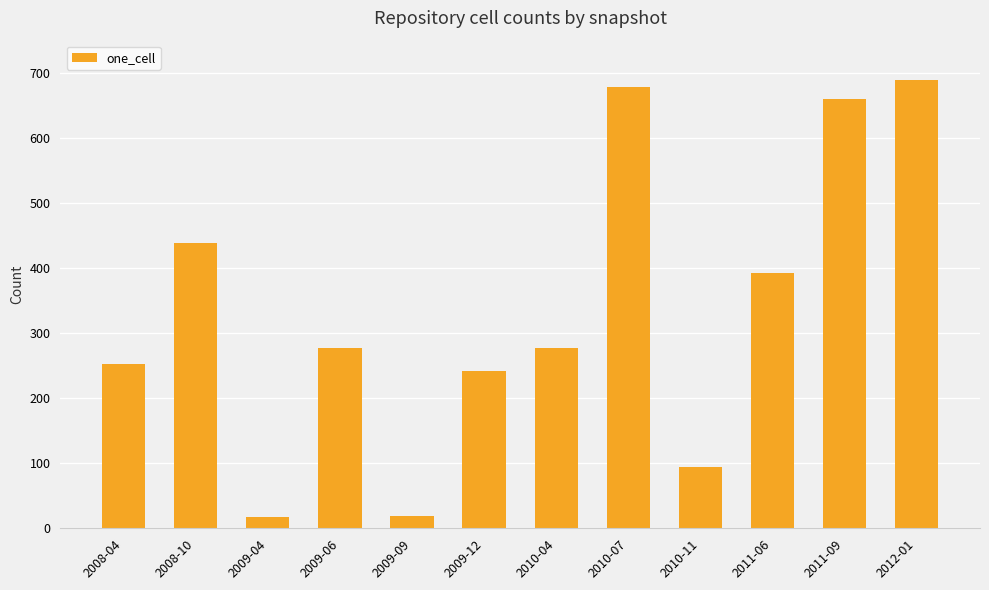

At which label is the value closest to 353?

2011-06